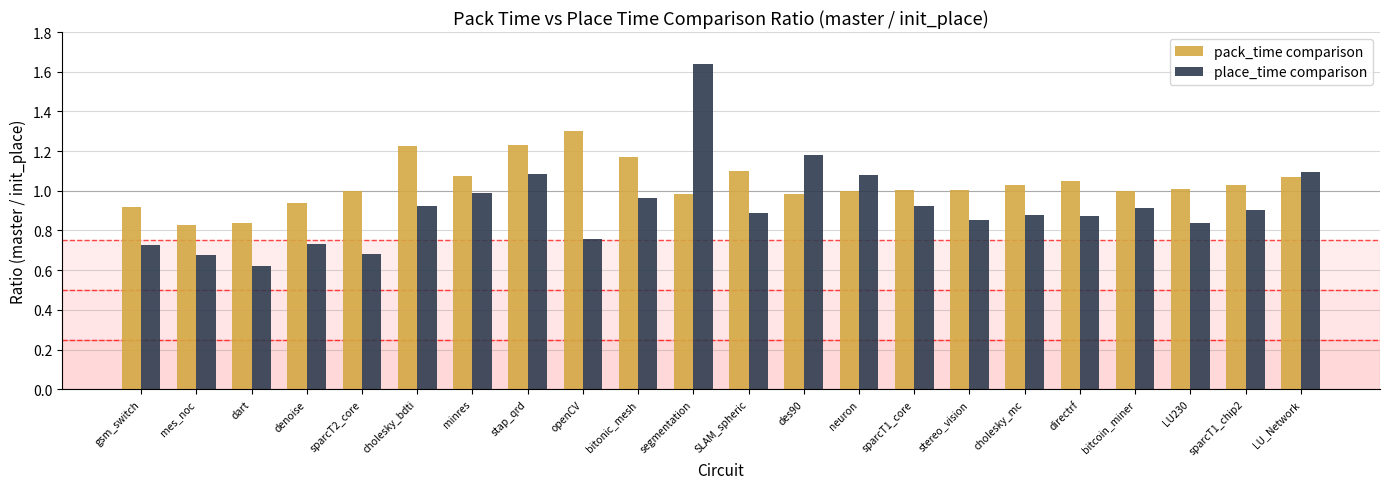

Where is place_time comparison nearest to the value 1?

minres